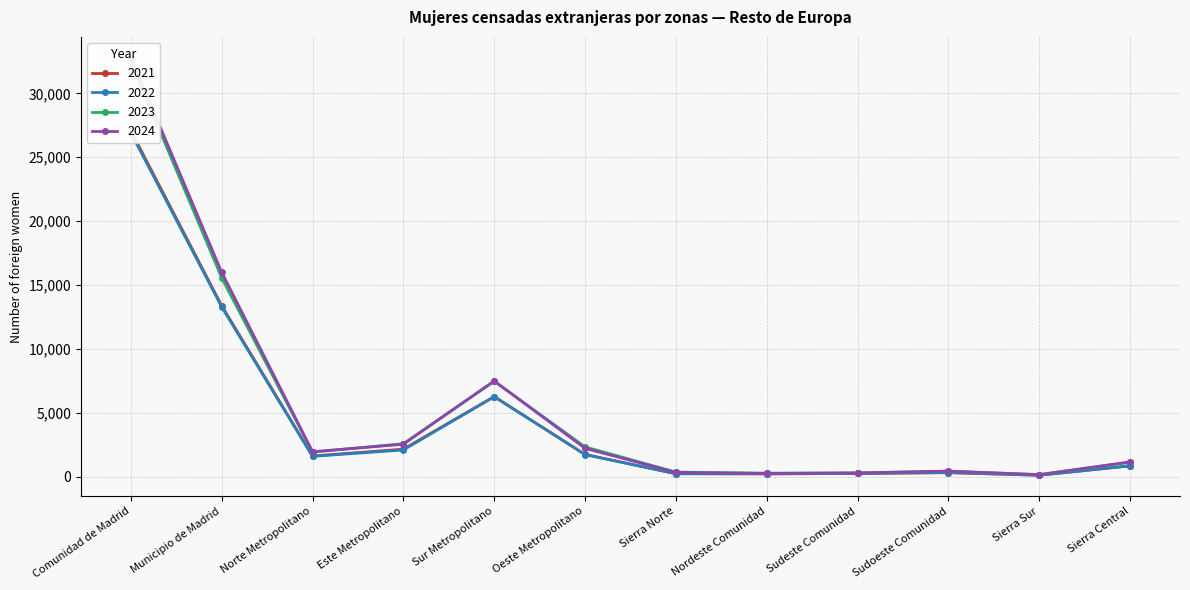

At which category does 2024 reach its first local valley?

Norte Metropolitano